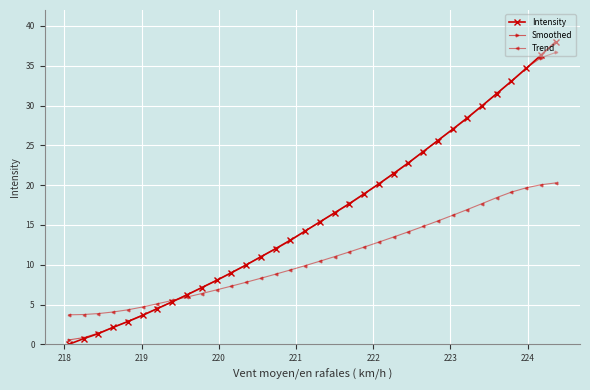

How many intersections are there between Trend and Intensity?

1